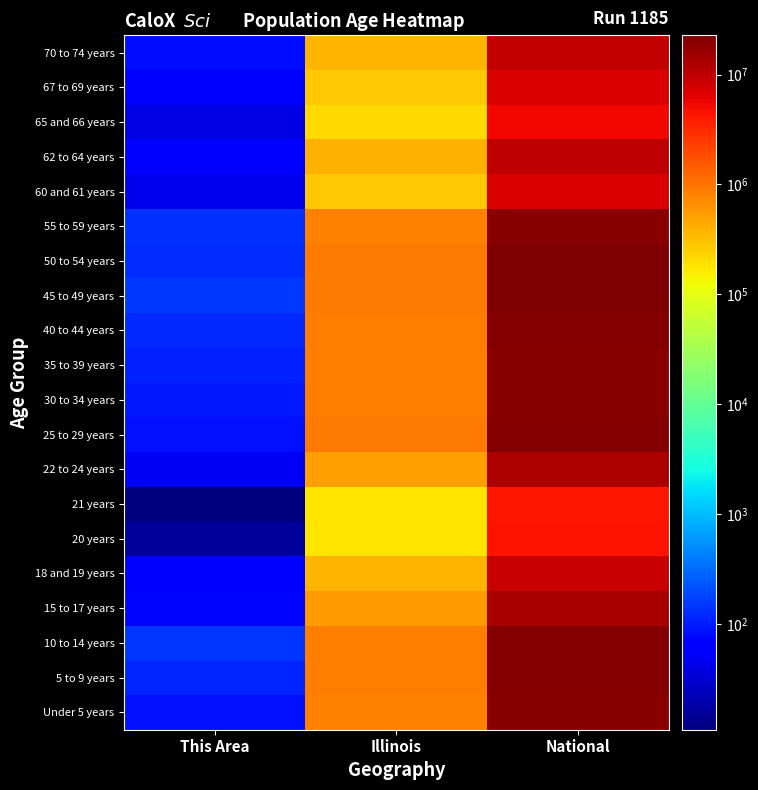

What is the minimum value shown in the chart?

11